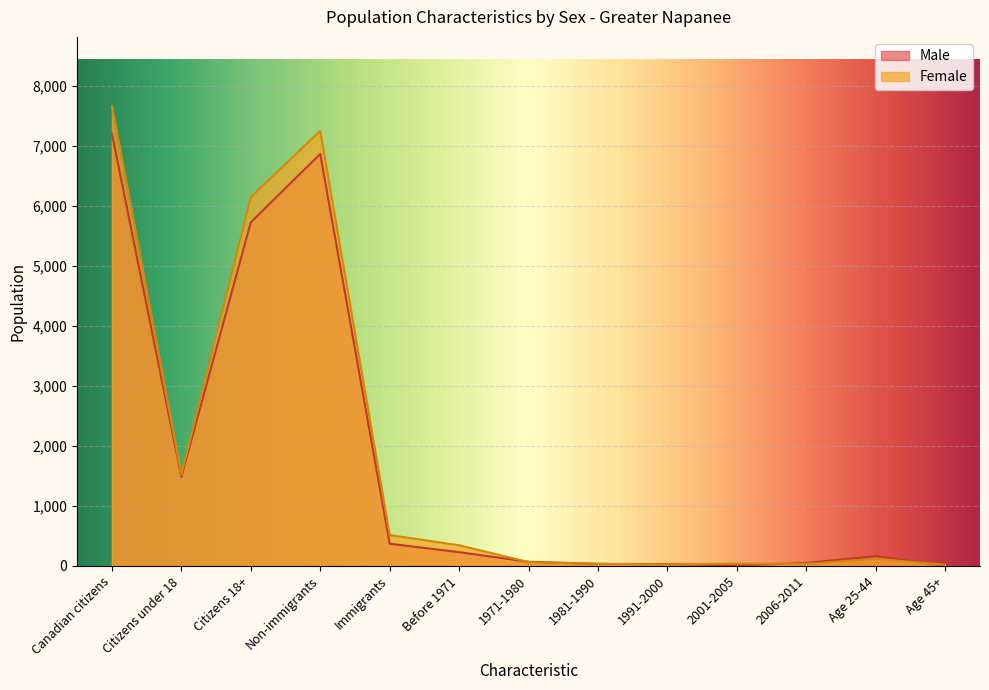

Reading right to left, extract all data points from this chart.

Male: Age 45+=0	Age 25-44=165	2006-2011=50	2001-2005=10	1991-2000=30	1981-1990=35	1971-1980=70	Before 1971=230	Immigrants=370	Non-immigrants=6865	Citizens 18+=5725	Citizens under 18=1485	Canadian citizens=7205
Female: Age 45+=20	Age 25-44=120	2006-2011=35	2001-2005=40	1991-2000=25	1981-1990=35	1971-1980=65	Before 1971=345	Immigrants=515	Non-immigrants=7250	Citizens 18+=6145	Citizens under 18=1515	Canadian citizens=7665